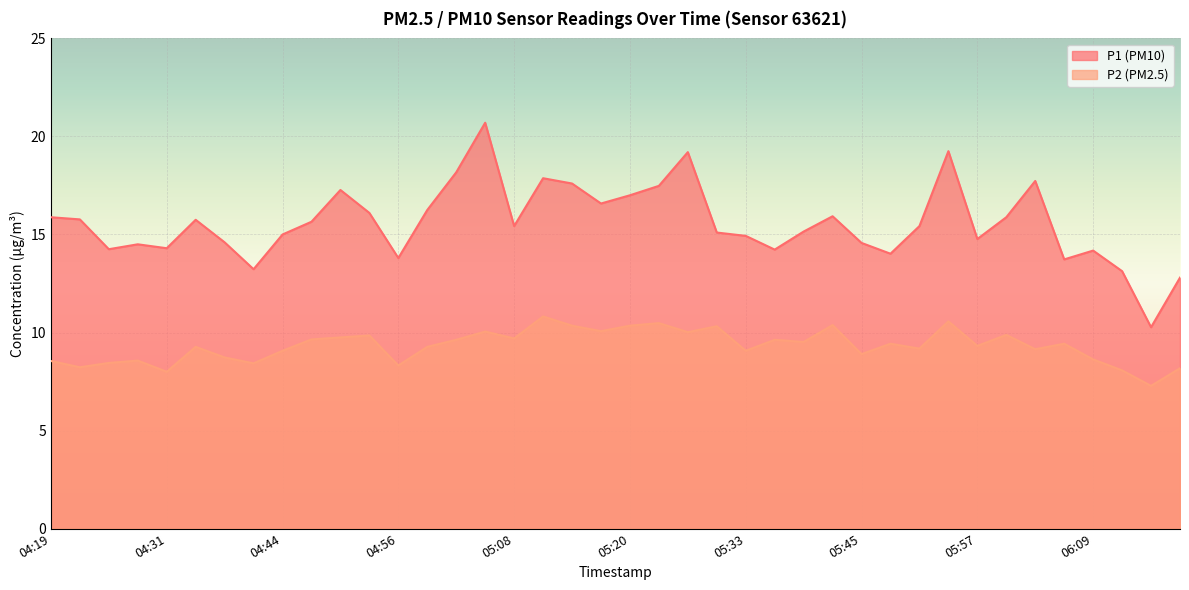

What is the spread (max minus min) of values at 05:30?

4.8